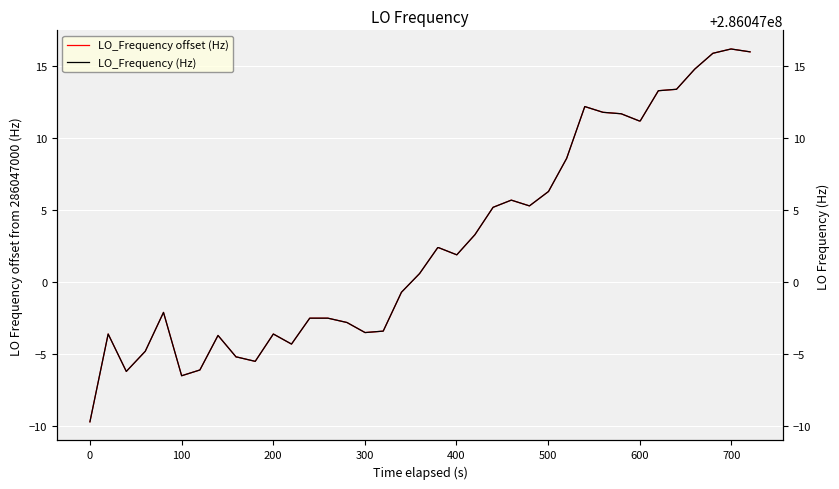

How many lines are shown in the chart?

2